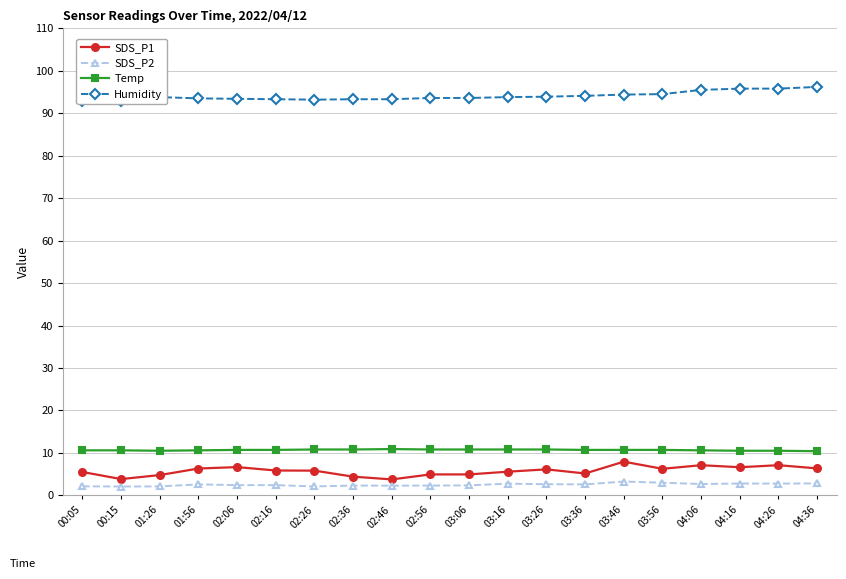

Which label corresponds to the largest value in the chart?

04:36